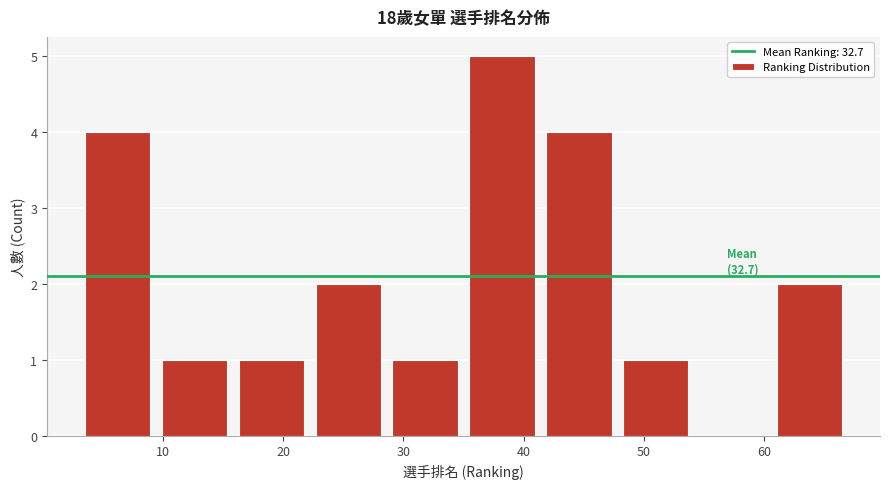

Which range on the x-axis has the tallest bar?

35.0 to 41.4